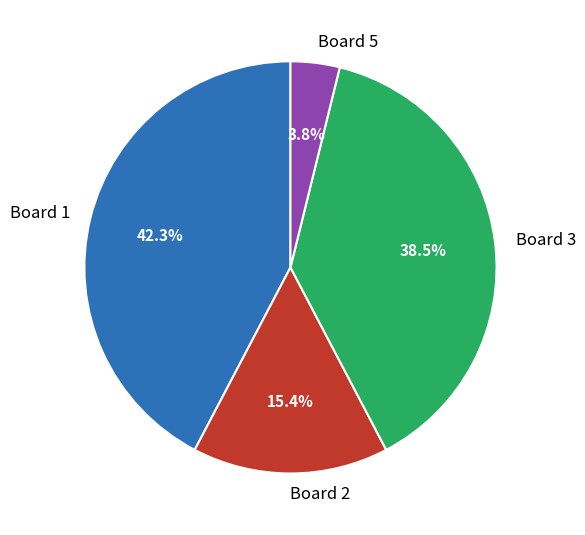

To the nearest percent, what portion does Board 2 represent?

15%